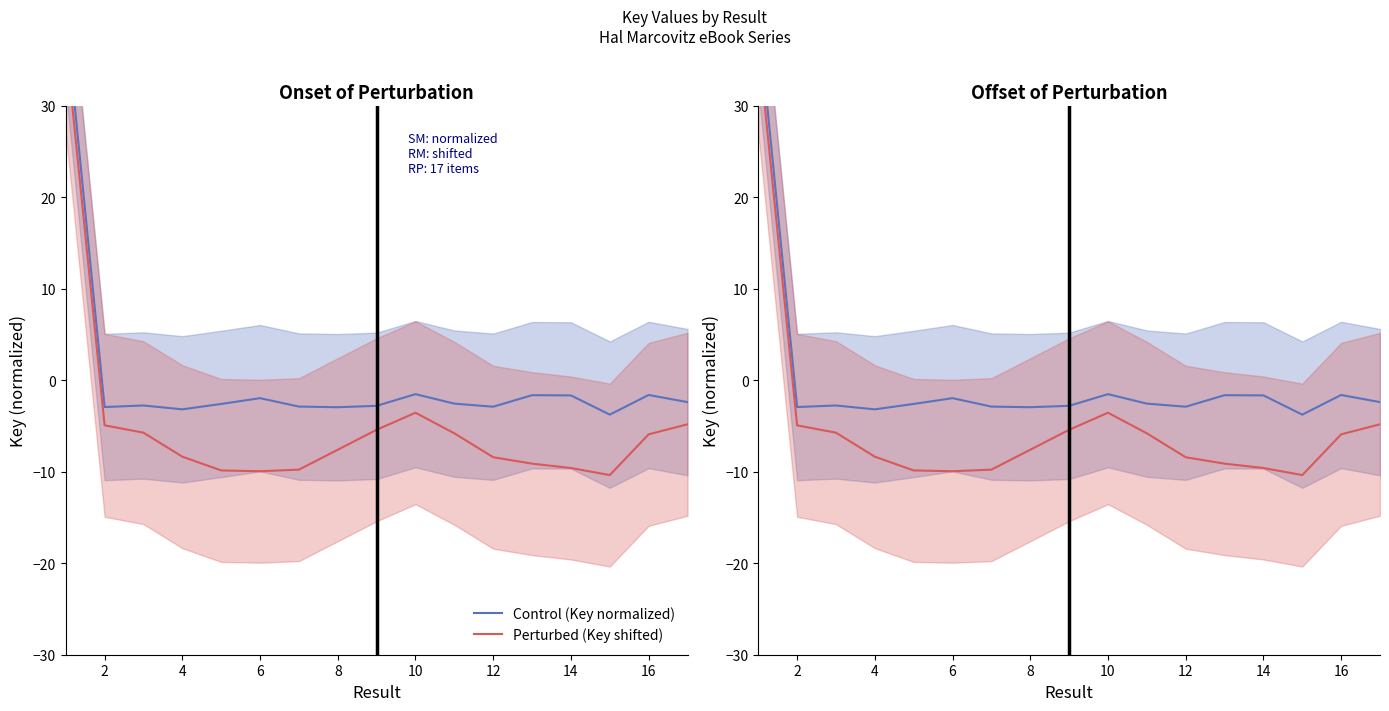

Does the chart display data point markers on the line(s)?

No